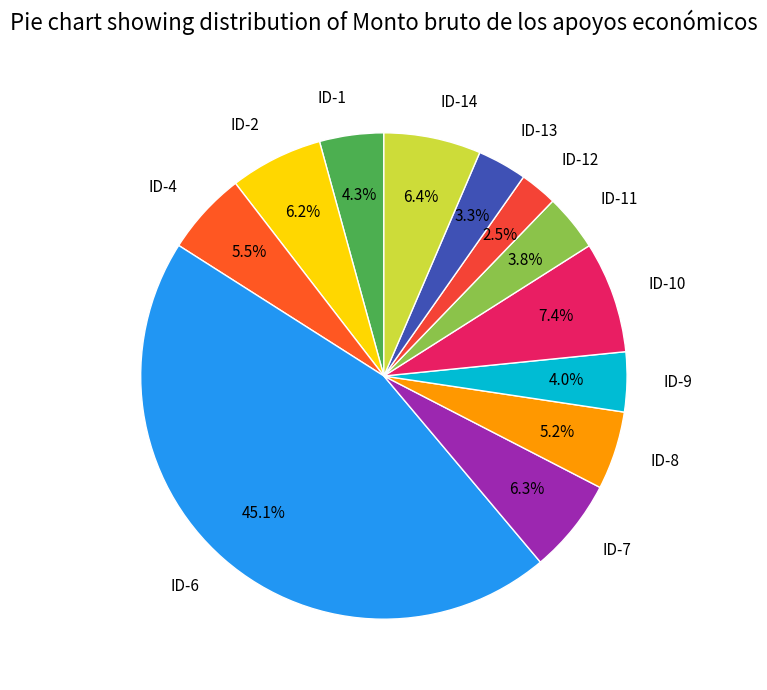

How many segments does this pie chart have?

12